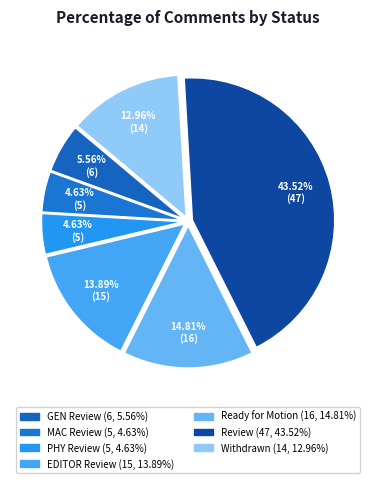

How many slices are in this pie chart?

7